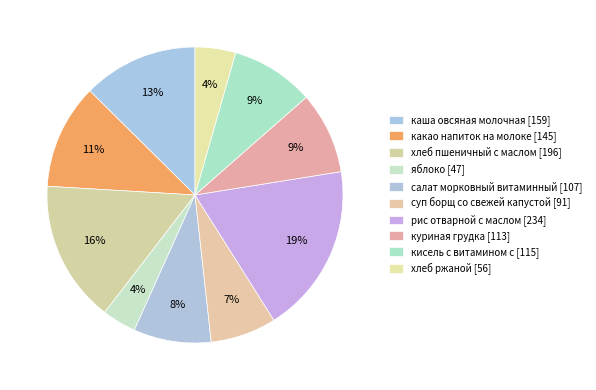

How many slices are in this pie chart?

10